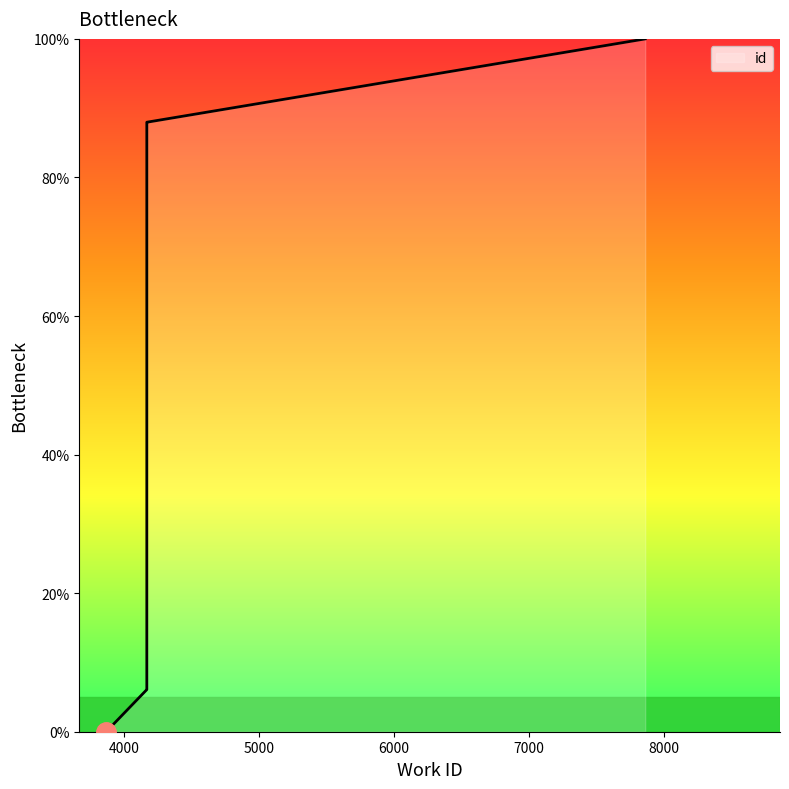

Reading left to right, transcribe all the data shown in this chart.

3866=0.0	4167=6.1	4167=6.1	4167=87.9	4167=88.0	7864=100.0